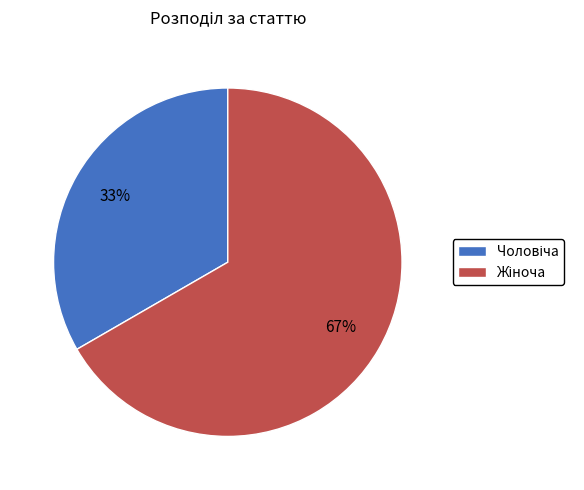

Is there any slice that represents more than half of the pie?

Yes